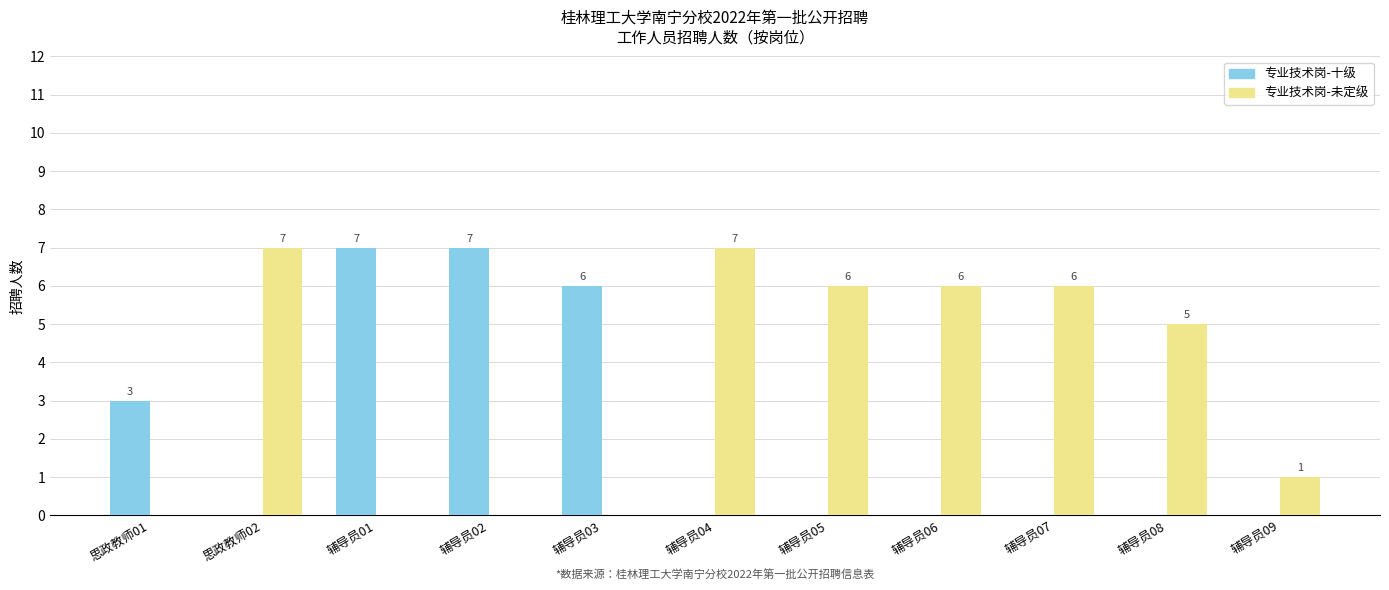

Reading left to right, extract all data points from this chart.

专业技术岗-十级: 3	0	7	7	6	0	0	0	0	0	0
专业技术岗-未定级: 0	7	0	0	0	7	6	6	6	5	1